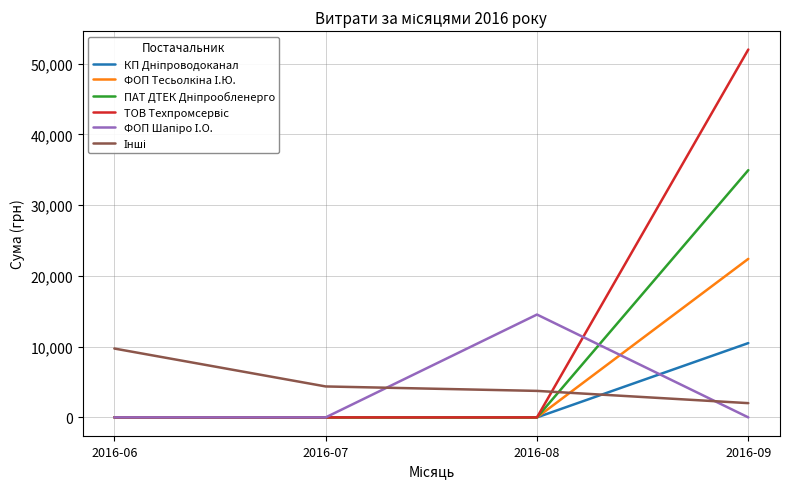

Does the chart display data point markers on the line(s)?

No